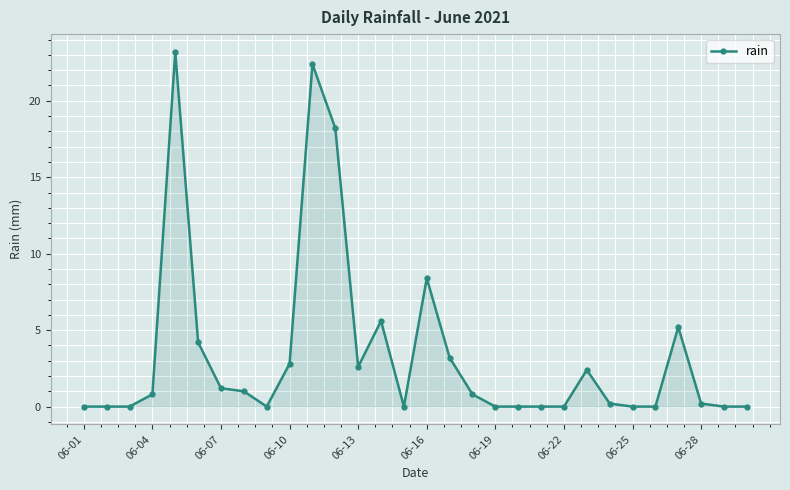

True or false: there are more than 0 points higher than both neighbors.

True